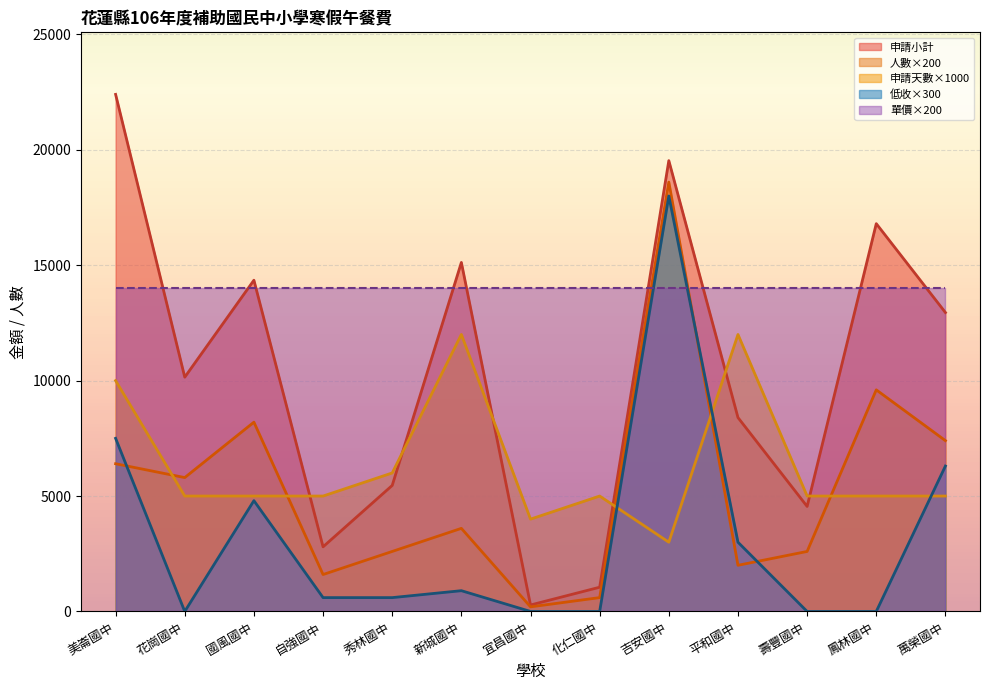

Between 化仁國中 and 壽豐國中, which series saw the biggest shift?

申請小計